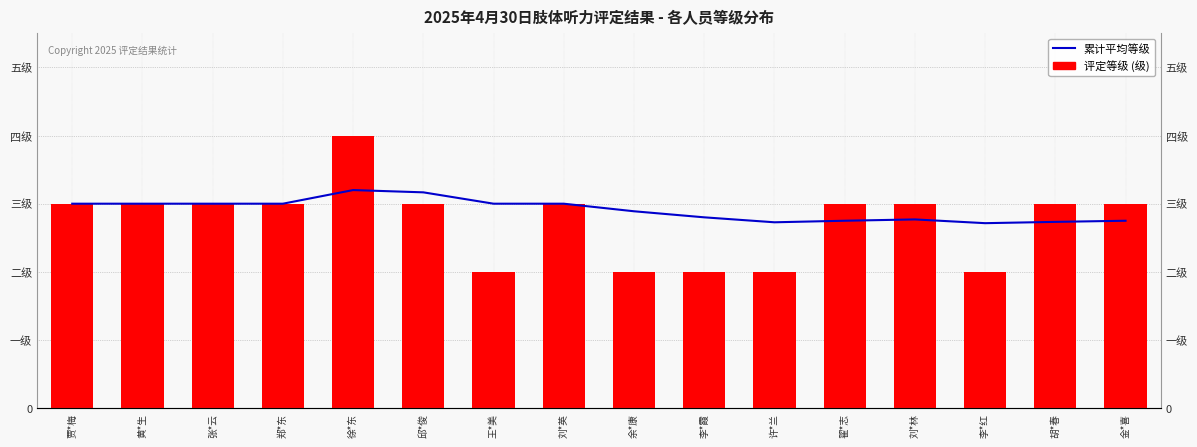

True or false: 累计平均等级 has a value of 1.8 at 胡*春.

False